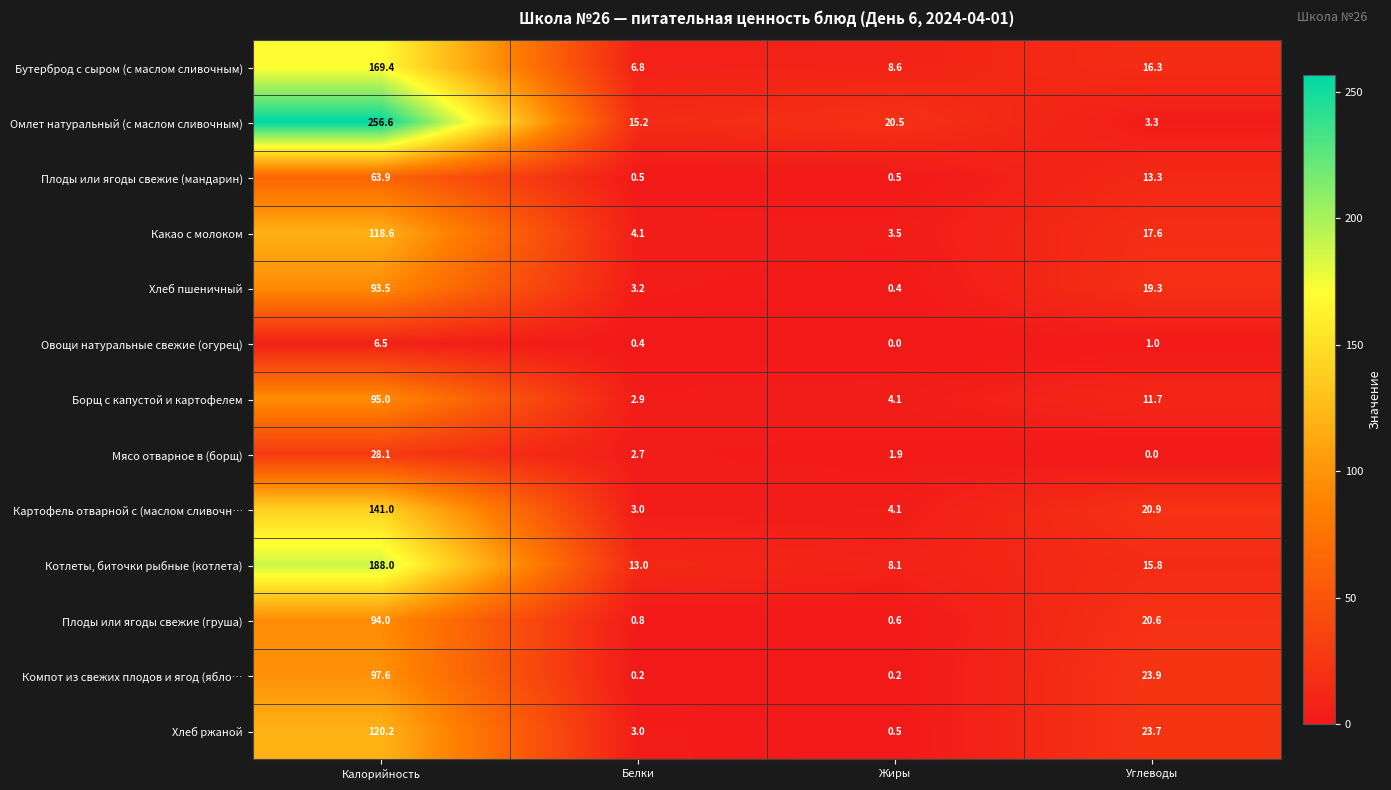

What is the approximate value of Котлеты, биточки рыбные (котлета) at Калорийность?

188.0